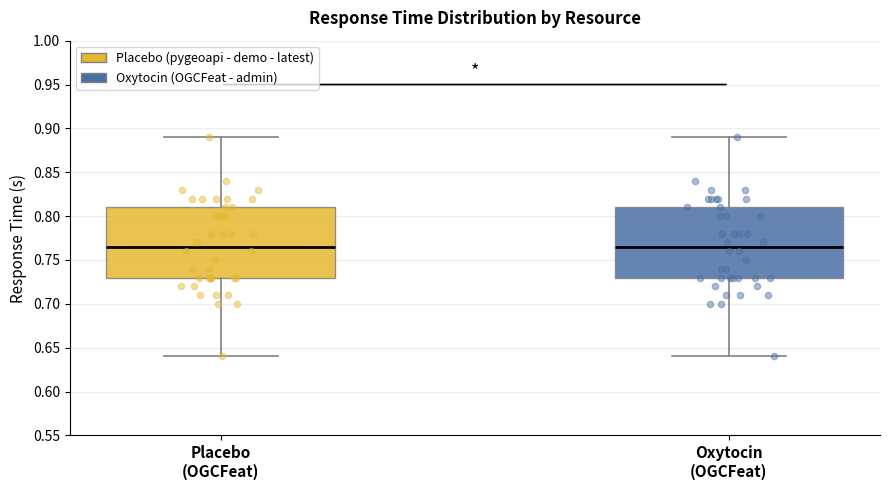

Where is the lower edge of the box for Oxytocin (OGCFeat) on the y-axis? The values are not printed on the chart, so give them approximately, as read against the axis.

0.730